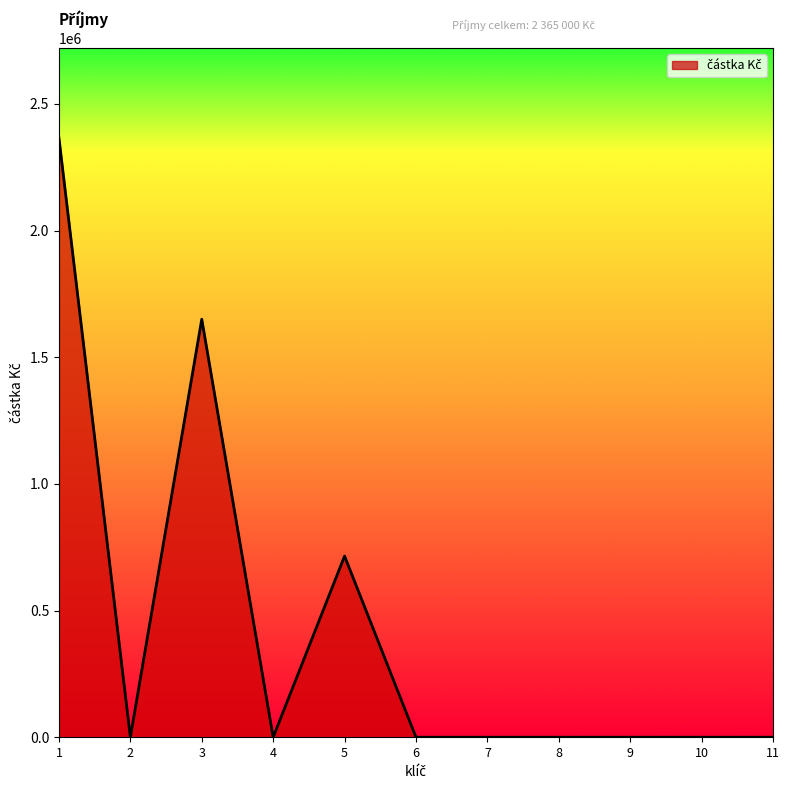

Is it true that the value at 8 is -1497303?

False